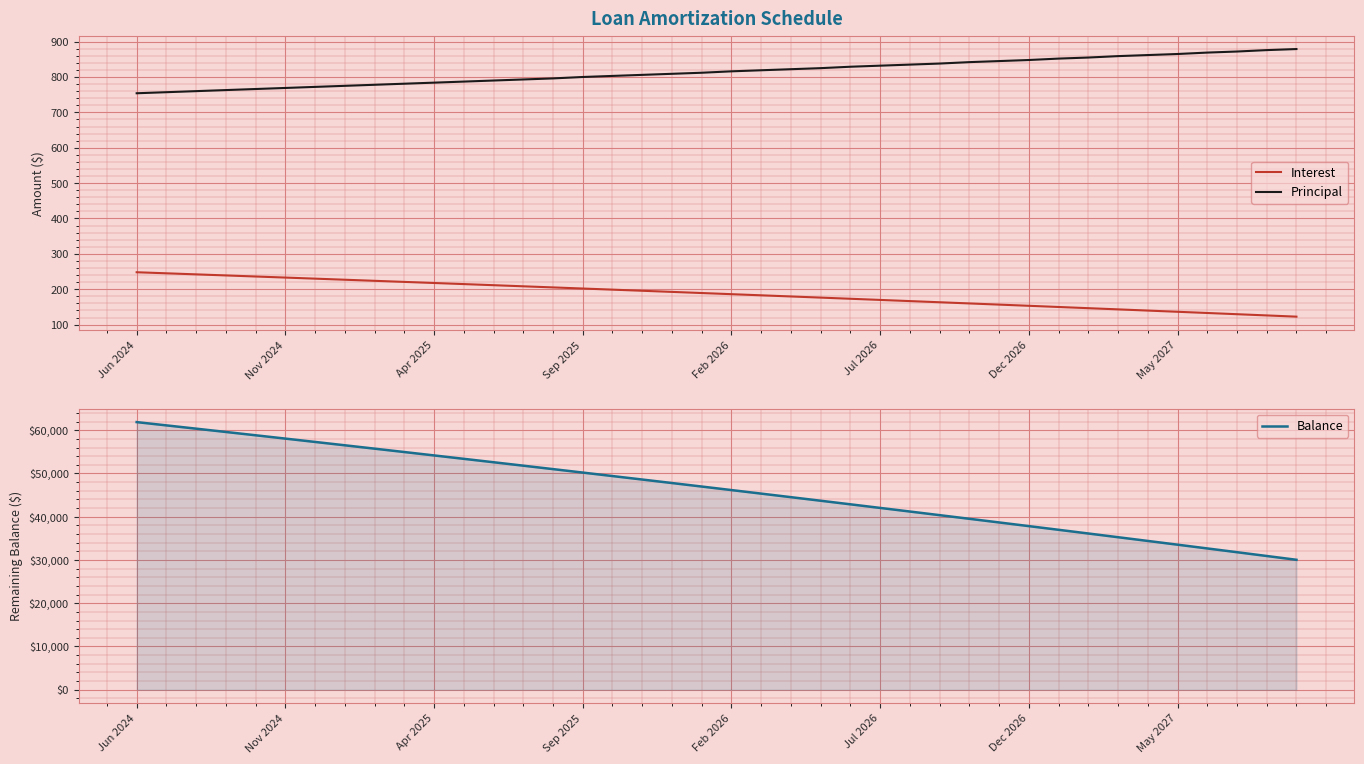

Is it true that Balance equals 20996 at Apr 2025?

False